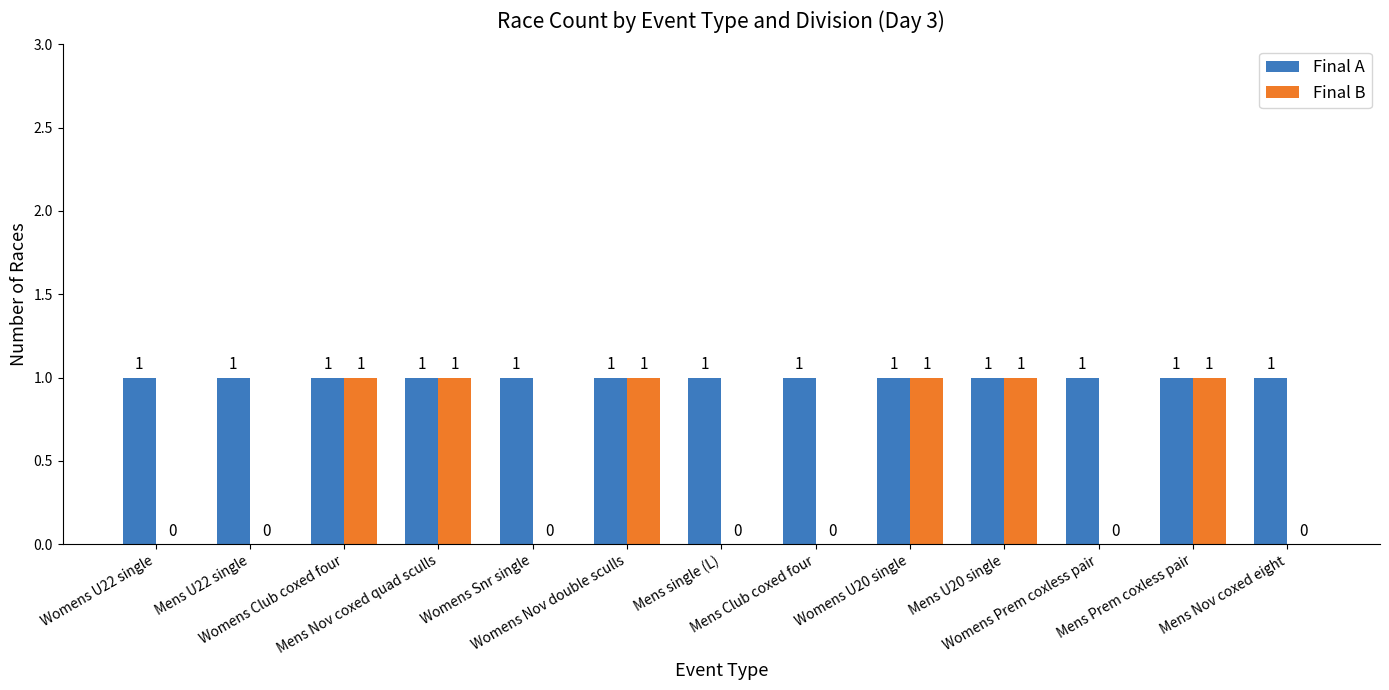

How many data points in Final B are above 0?

6